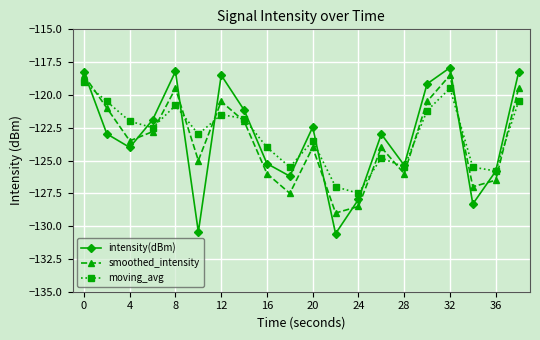

After their last crossing, which series has the higher values: moving_avg or smoothed_intensity?

smoothed_intensity